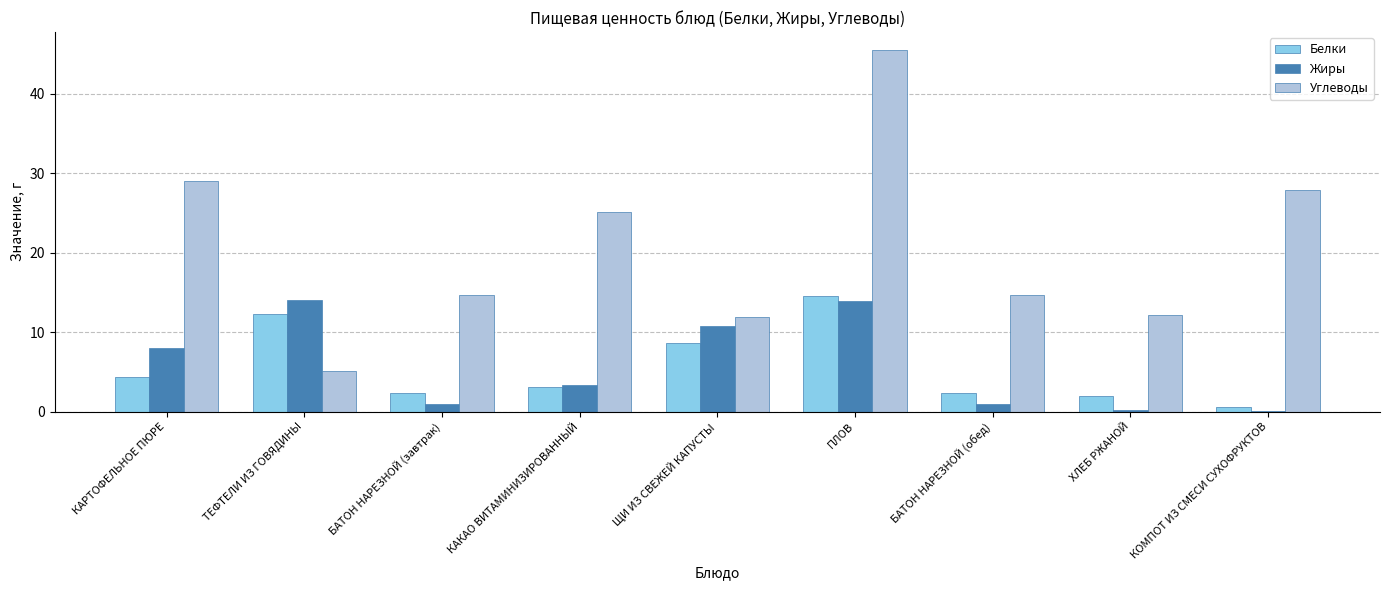

What is the total value across all series at КАКАО ВИТАМИНИЗИРОВАННЫЙ?

31.5